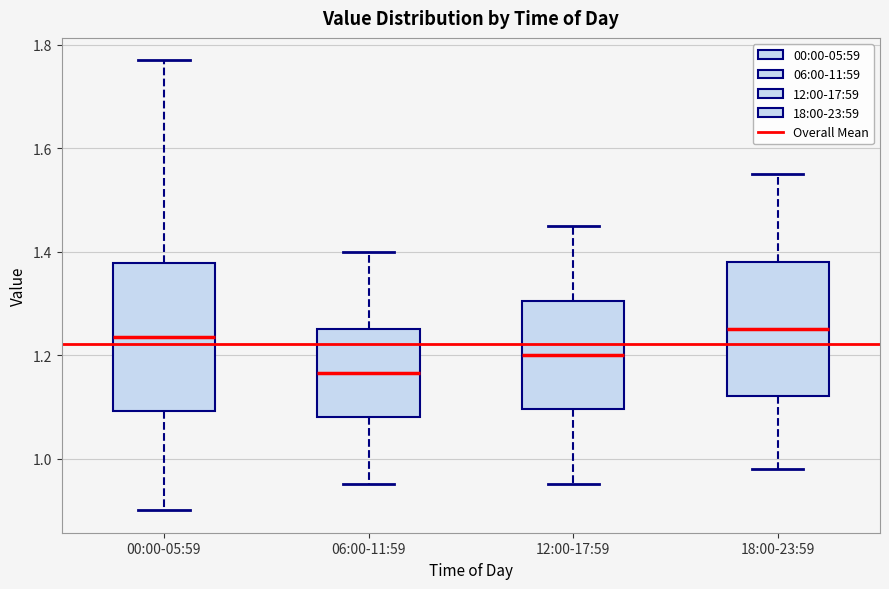

Reading left to right, transcribe this box plot: for each box, give where its median line is, the range the box spans, and where its two whiskers end, as read against the y-axis. The values are not printed on the chart, so give them approximately, as read against the axis.

00:00-05:59: median 1.24, box 1.10 to 1.38, whiskers 0.90 to 1.78
06:00-11:59: median 1.16, box 1.08 to 1.26, whiskers 0.96 to 1.40
12:00-17:59: median 1.20, box 1.10 to 1.30, whiskers 0.96 to 1.46
18:00-23:59: median 1.26, box 1.12 to 1.38, whiskers 0.98 to 1.56